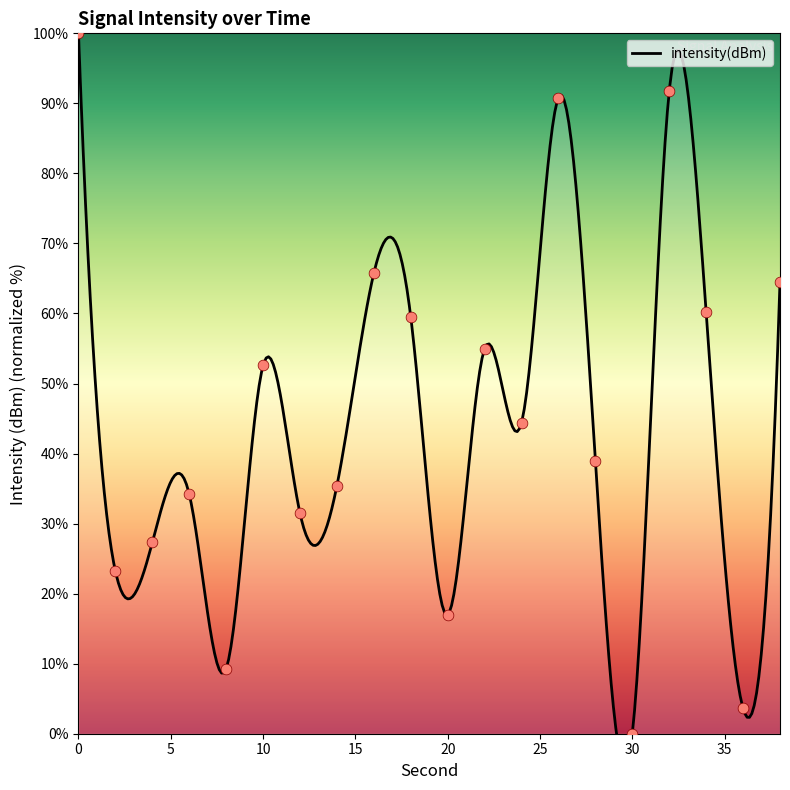

What is the ratio of the value at 28 to the value at 18?

0.7